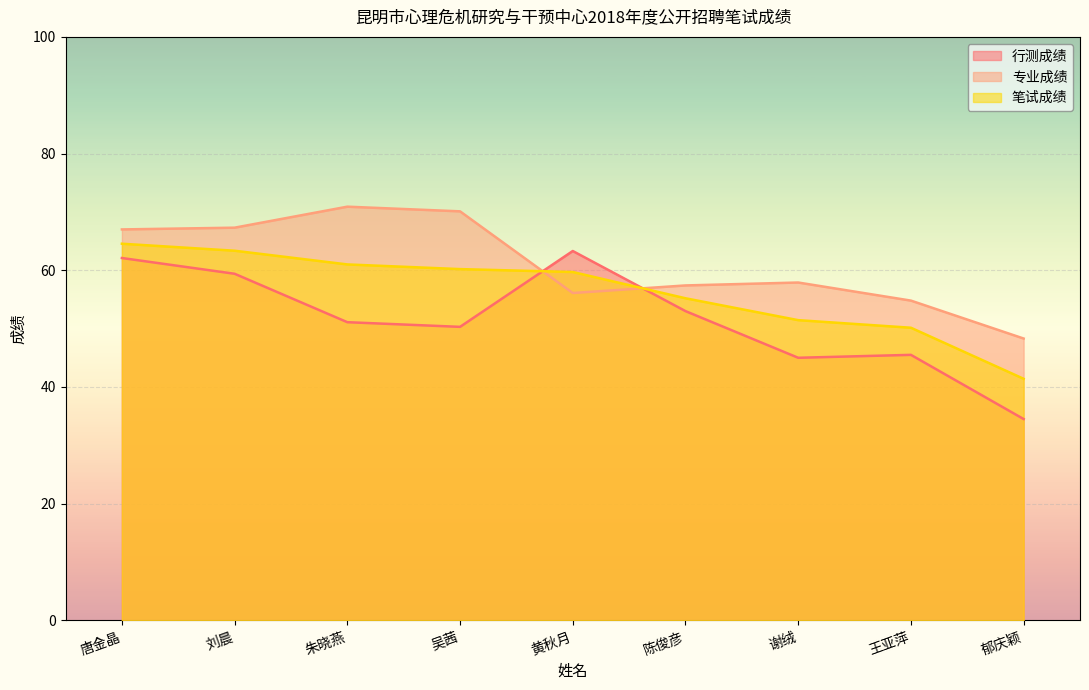

True or false: 行测成绩 has a value of 29.1 at 刘晨.

False